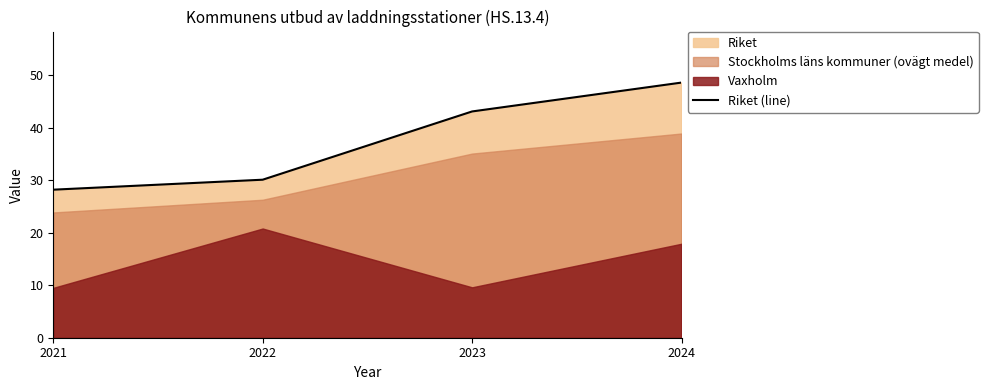

What is the difference between the maximum and minimum values?

20.4